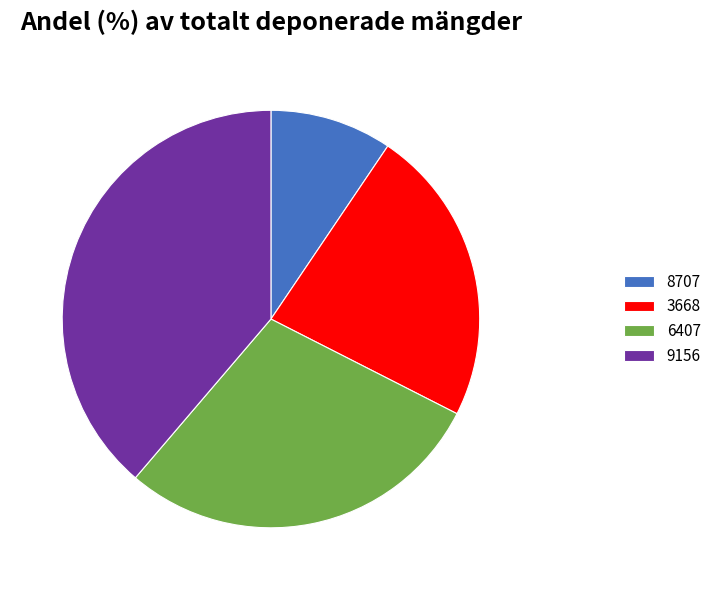

How many segments does this pie chart have?

4